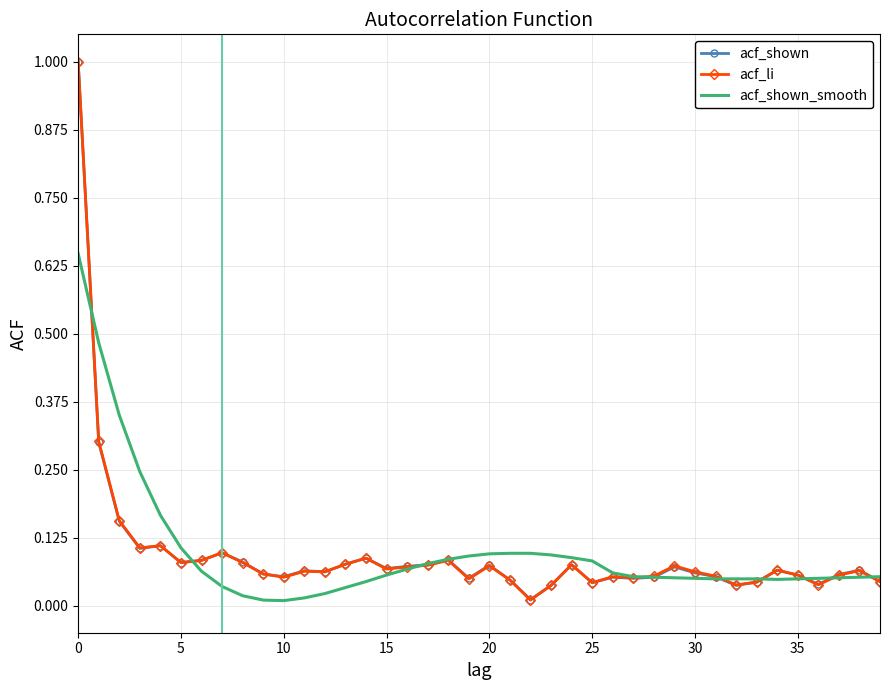

What is the sum of all acf_shown_smooth values?

3.9